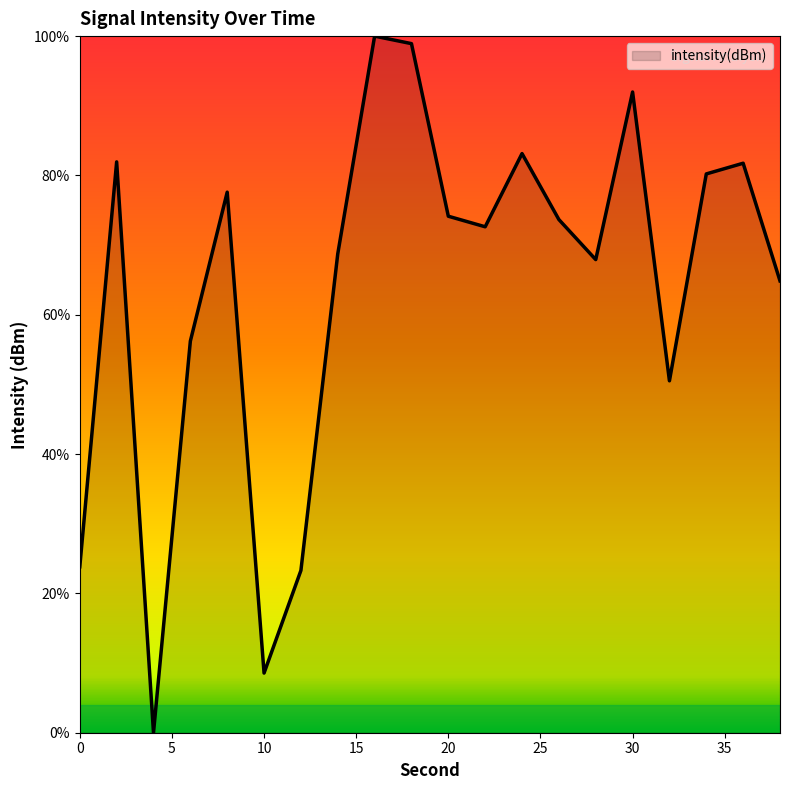

Does the chart have visible grid lines?

No